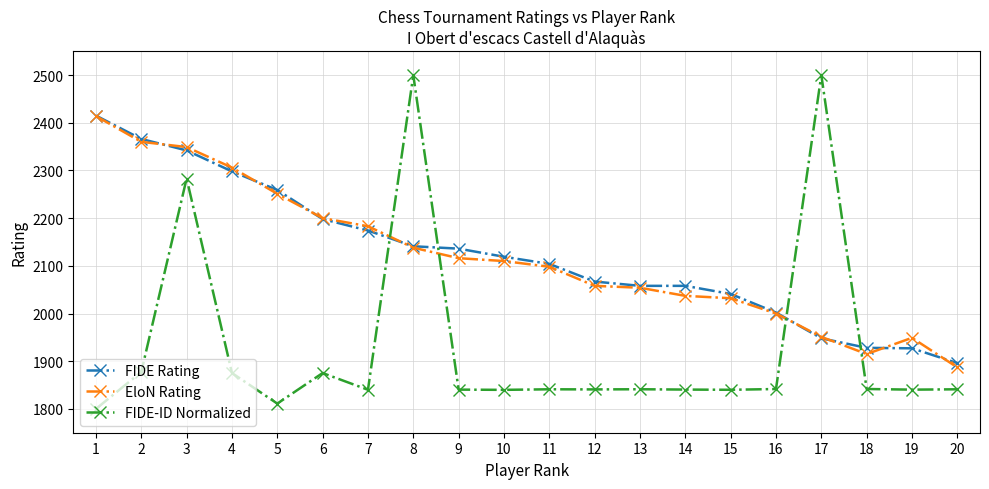

Read the EloN Rating value at 2.

2360.0